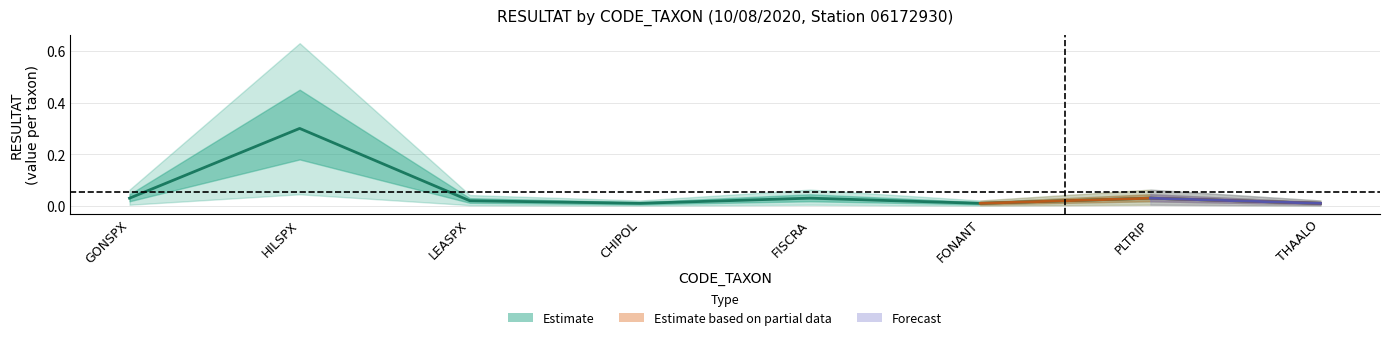

What is the maximum value shown in the chart?

0.3